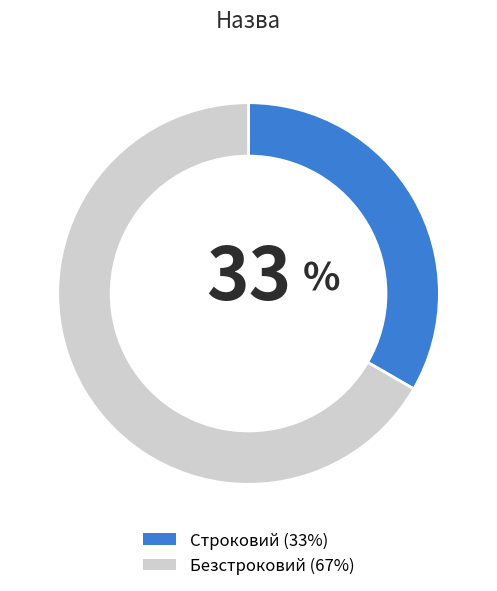

Do Строковий and Безстроковий together represent more than half of the pie?

Yes